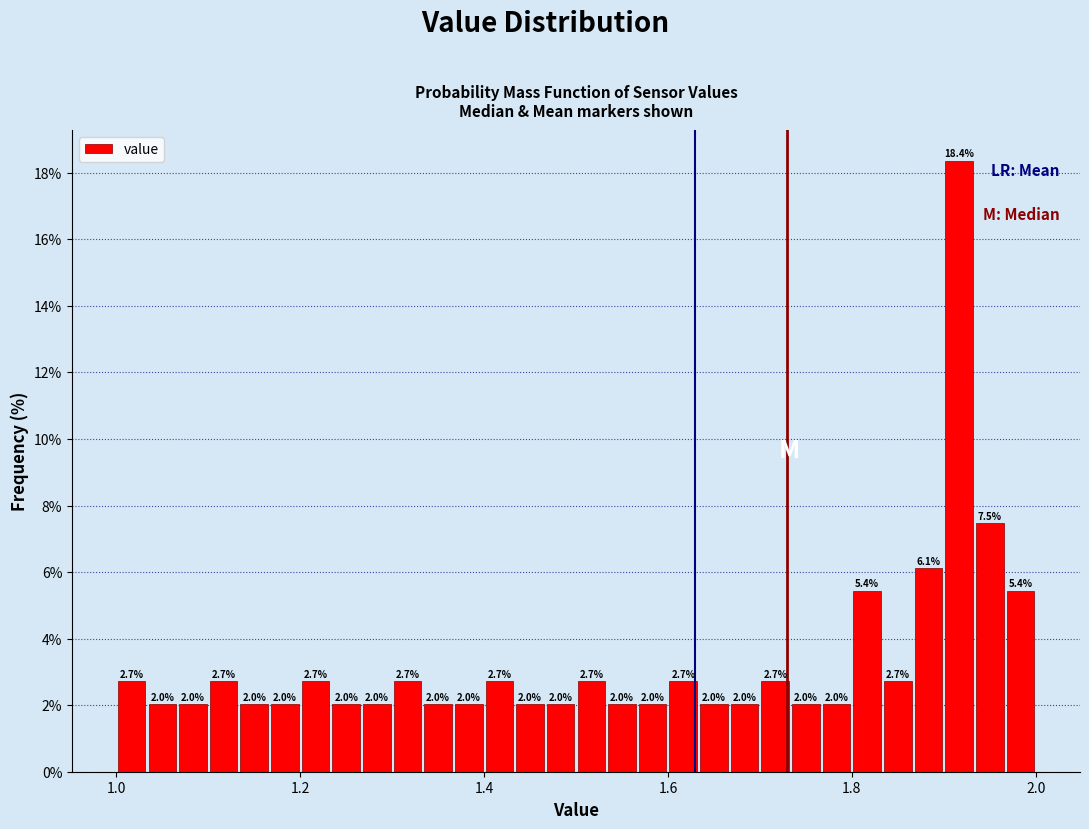

Read against the x-axis, roughly where is the centre of the tallest bar?

1.92